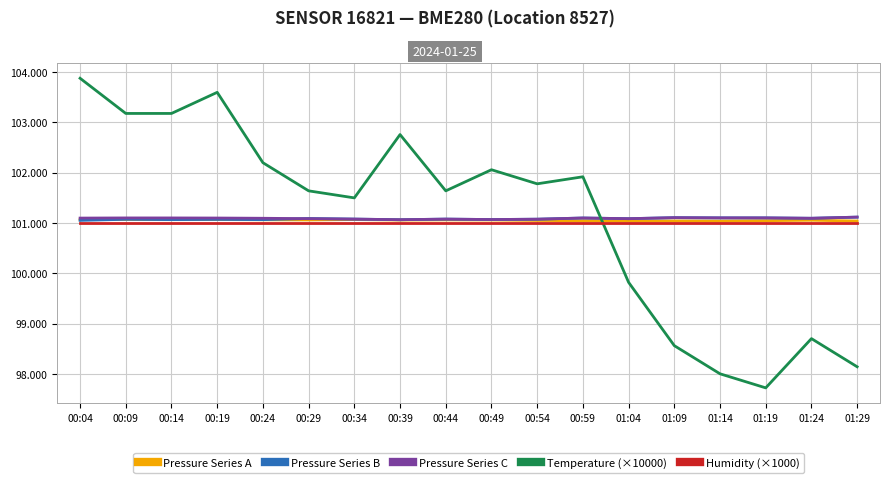

At which category is the sum across all series the highest?

00:04